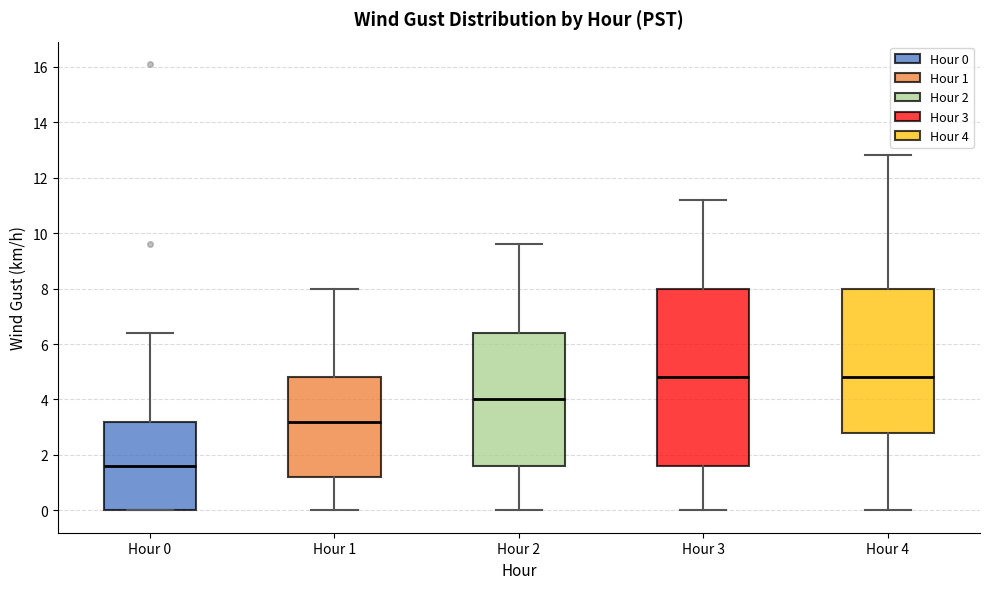

Reading left to right, read every box against the y-axis: the position of its median line, the range the box covers, and the ends of its whiskers. The values are not printed on the chart, so give them approximately, as read against the axis.

Hour 0: median 1.6, box 0.0 to 3.2, whiskers 0.0 to 6.4
Hour 1: median 3.2, box 1.2 to 4.8, whiskers 0.0 to 8.0
Hour 2: median 4.0, box 1.6 to 6.4, whiskers 0.0 to 9.6
Hour 3: median 4.8, box 1.6 to 8.0, whiskers 0.0 to 11.2
Hour 4: median 4.8, box 2.8 to 8.0, whiskers 0.0 to 12.8